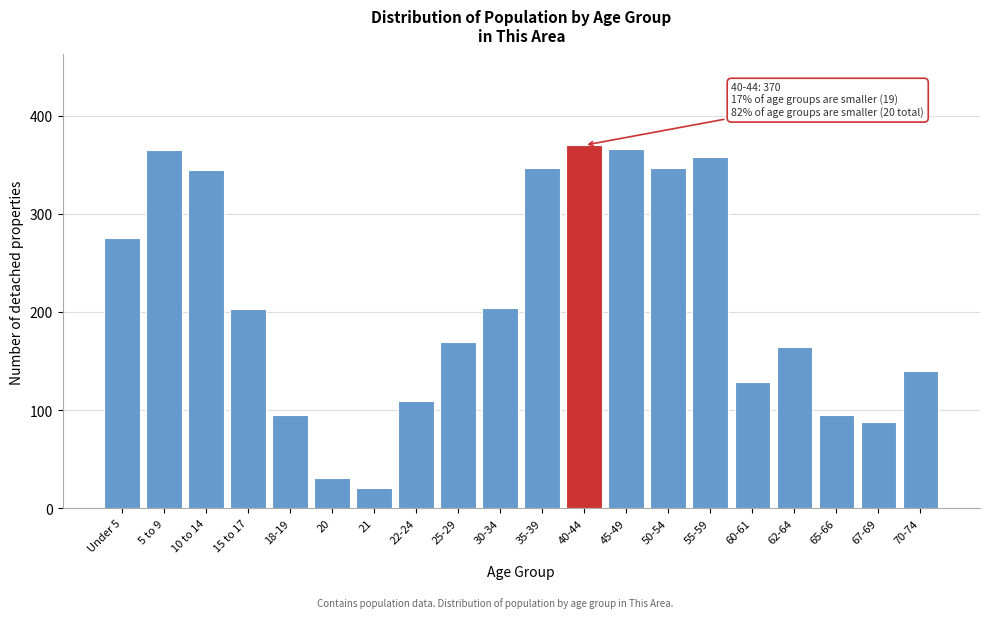

What is the sum of the values at 65-66 and 62-64?

259